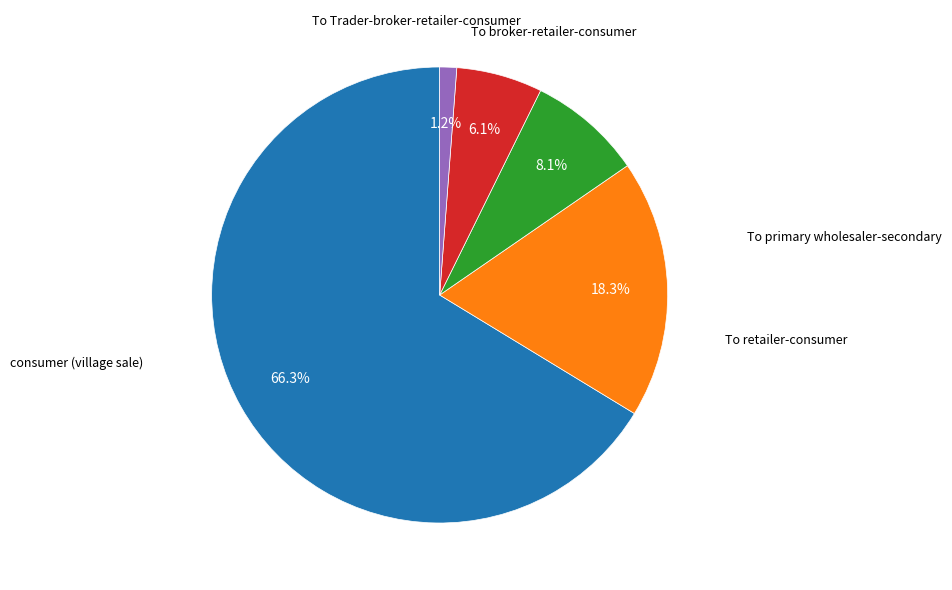

Does any single category account for the majority?

Yes